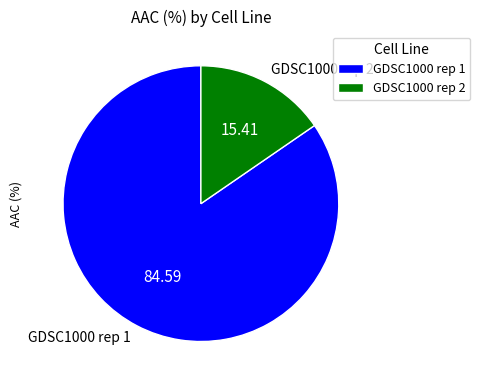

Is it true that GDSC1000 rep 2 is 27% of the pie?

False